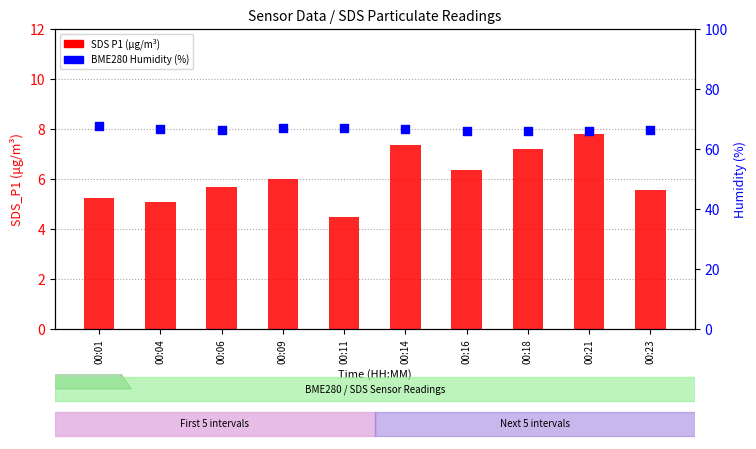

Which series reaches the maximum Y coordinate?

BME280 Humidity (%)